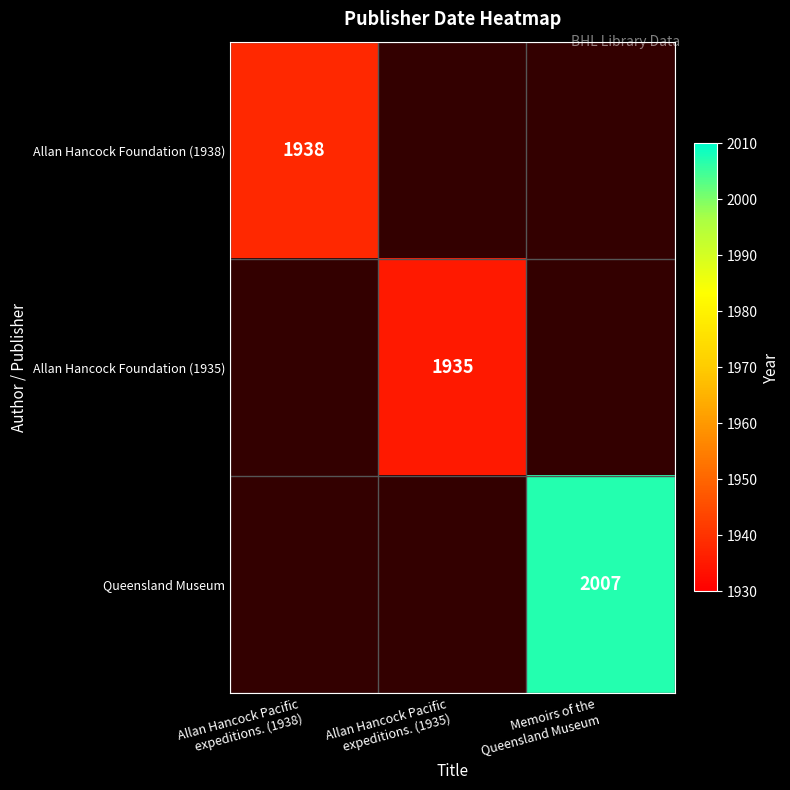

Between Allan Hancock Pacific
expeditions. (1938) and Memoirs of the
Queensland Museum, which is larger?

Memoirs of the
Queensland Museum